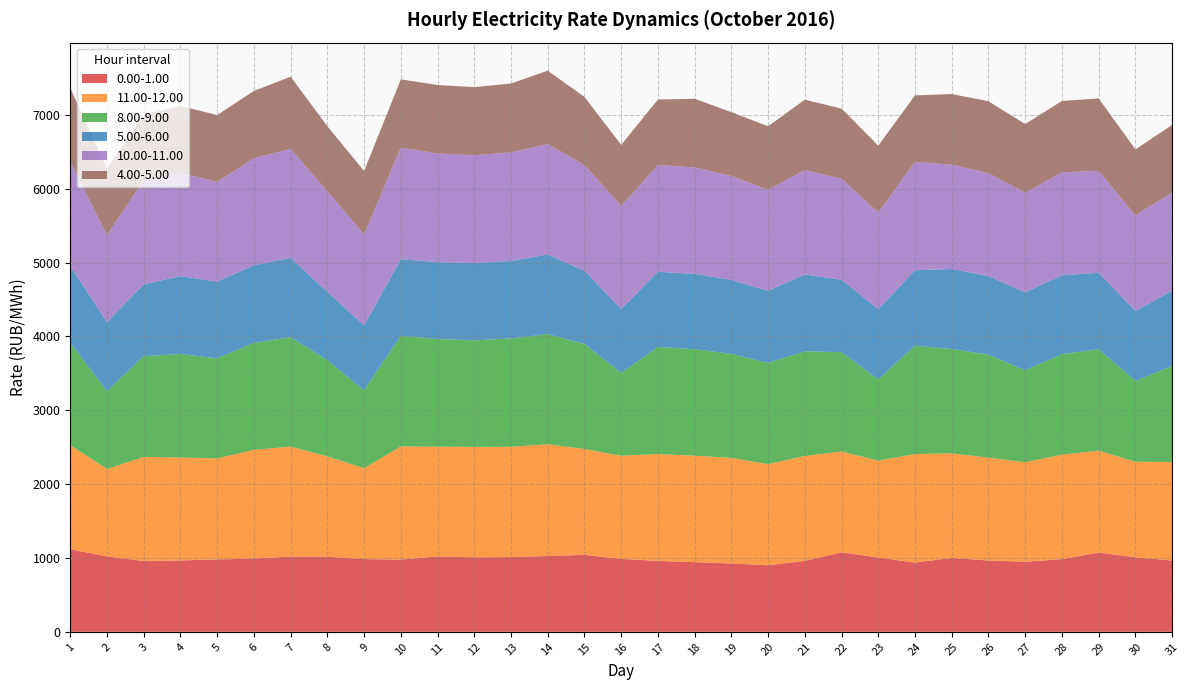

What is the minimum value for 0.00-1.00?

901.4